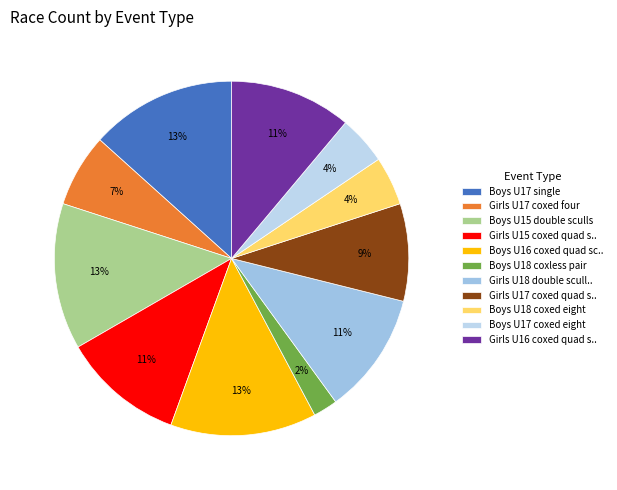

Count the number of slices in the pie.

11